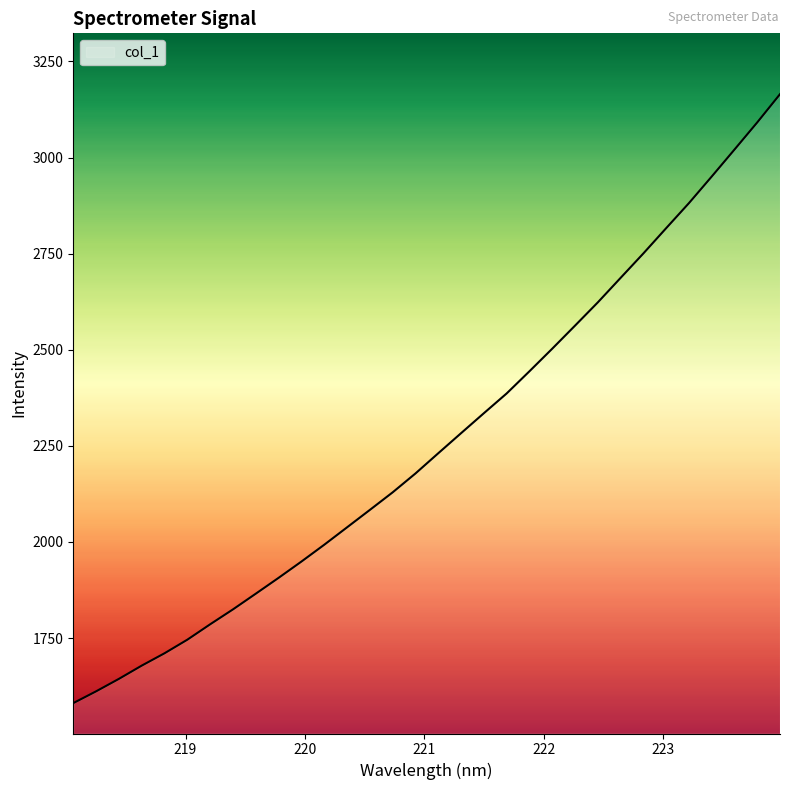

How many lines are shown in the chart?

1